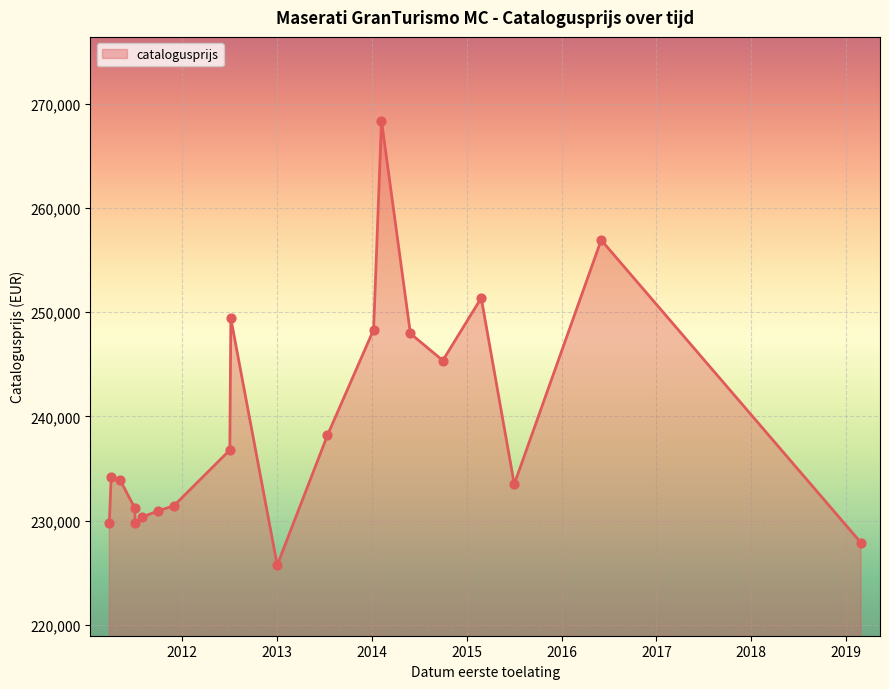

Approximately how many times larger is the value at 20110504 compared to 20190228?

1.0